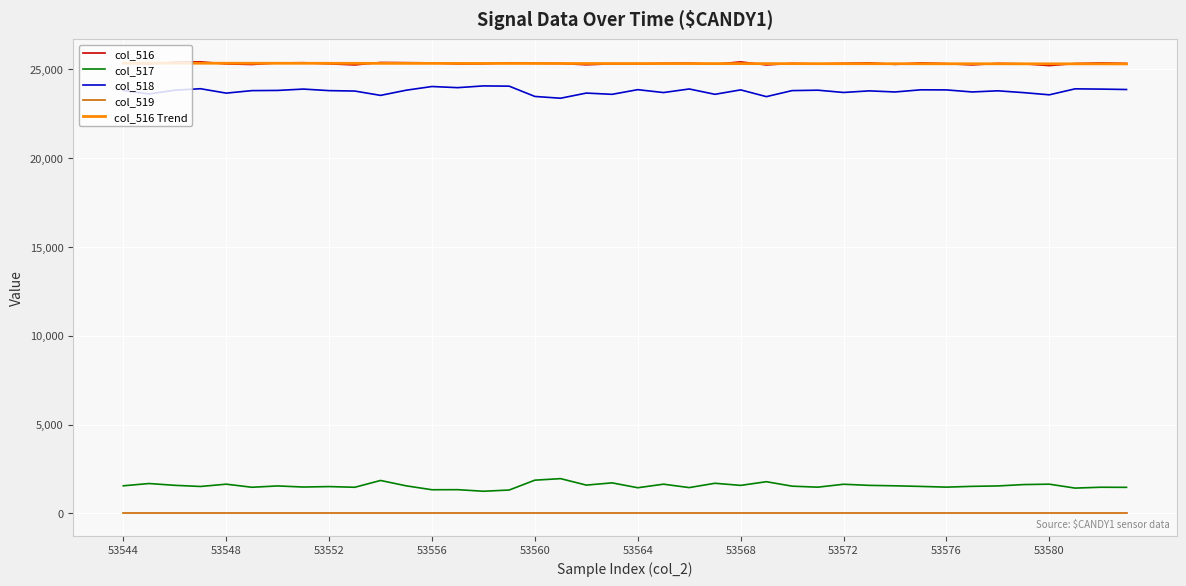

True or false: col_516 Trend and col_519 intersect in this chart.

False